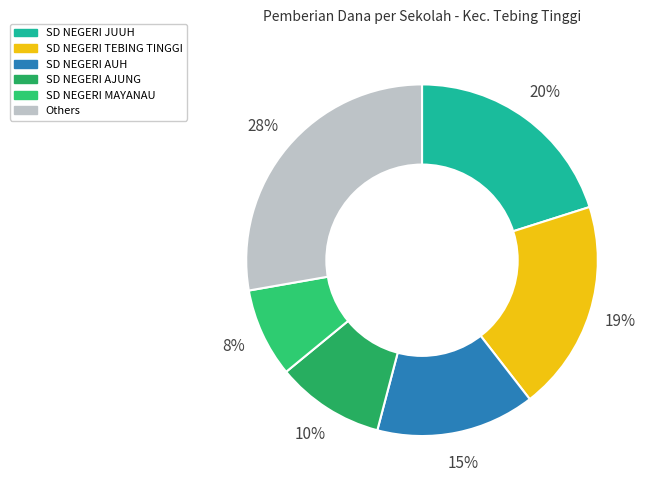

How many slices are in this pie chart?

6